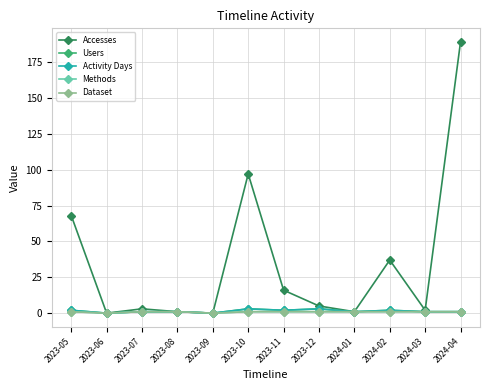

Between 2024-04 and 2023-07, which is larger?

2024-04